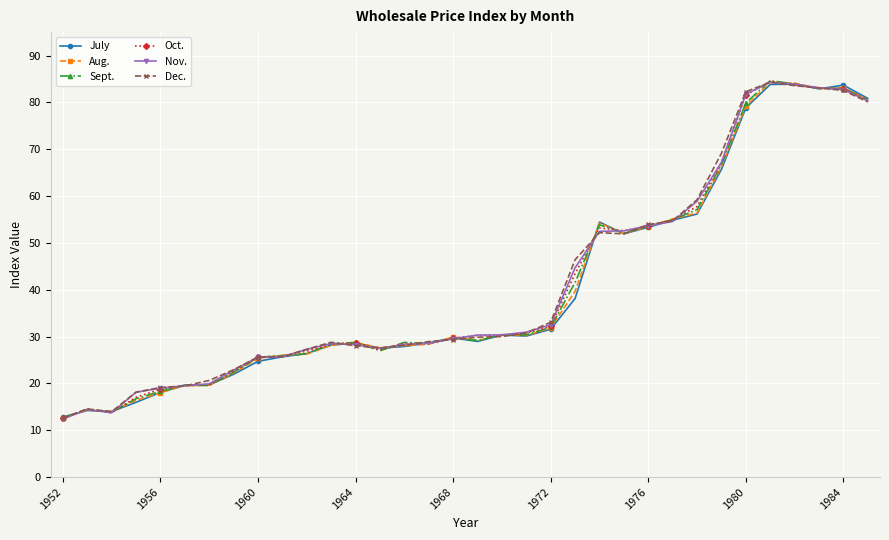

What is the difference between the maximum and minimum values in the Oct. series?

72.0